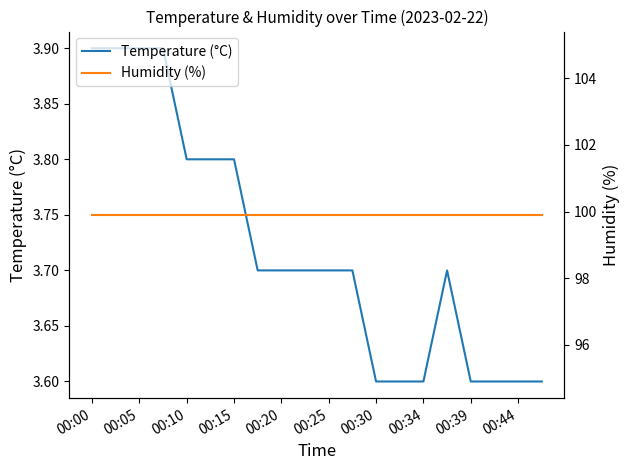

Is it true that Humidity (%) equals 165.9 at 15?

False